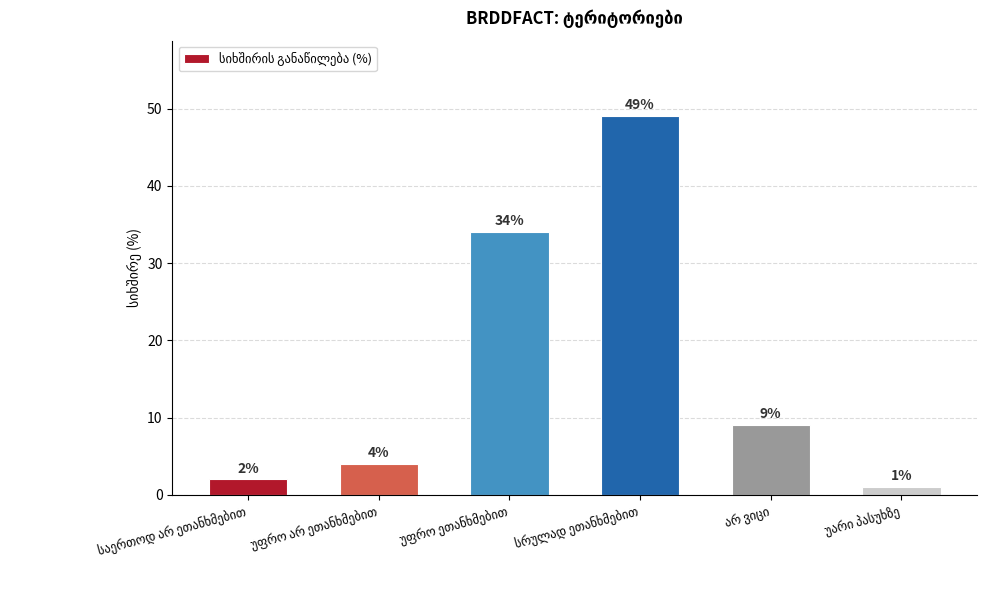

What is the value of the 1st bar from the left?

2